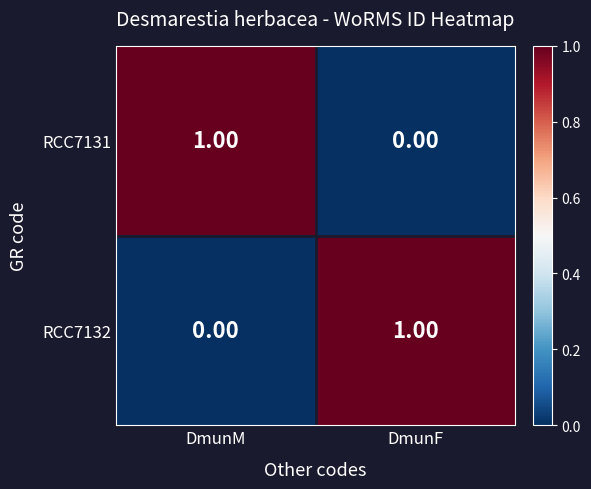

Rank the categories by RCC7131 value from lowest to highest.

DmunF, DmunM